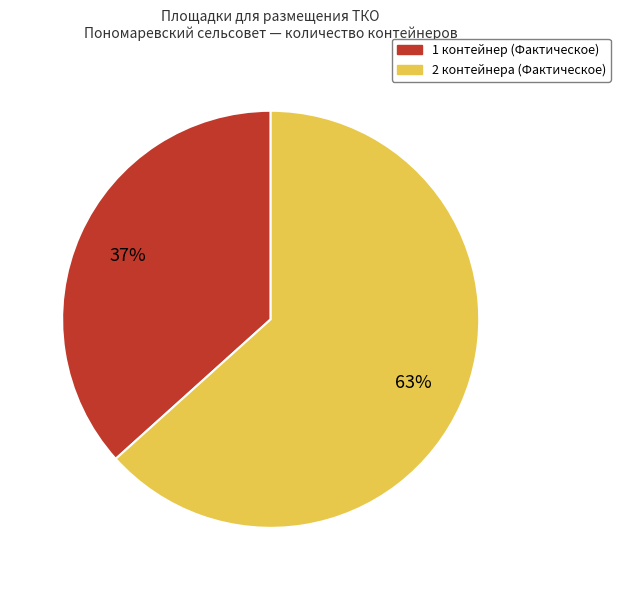

To the nearest percent, what is the average slice percentage?

50%